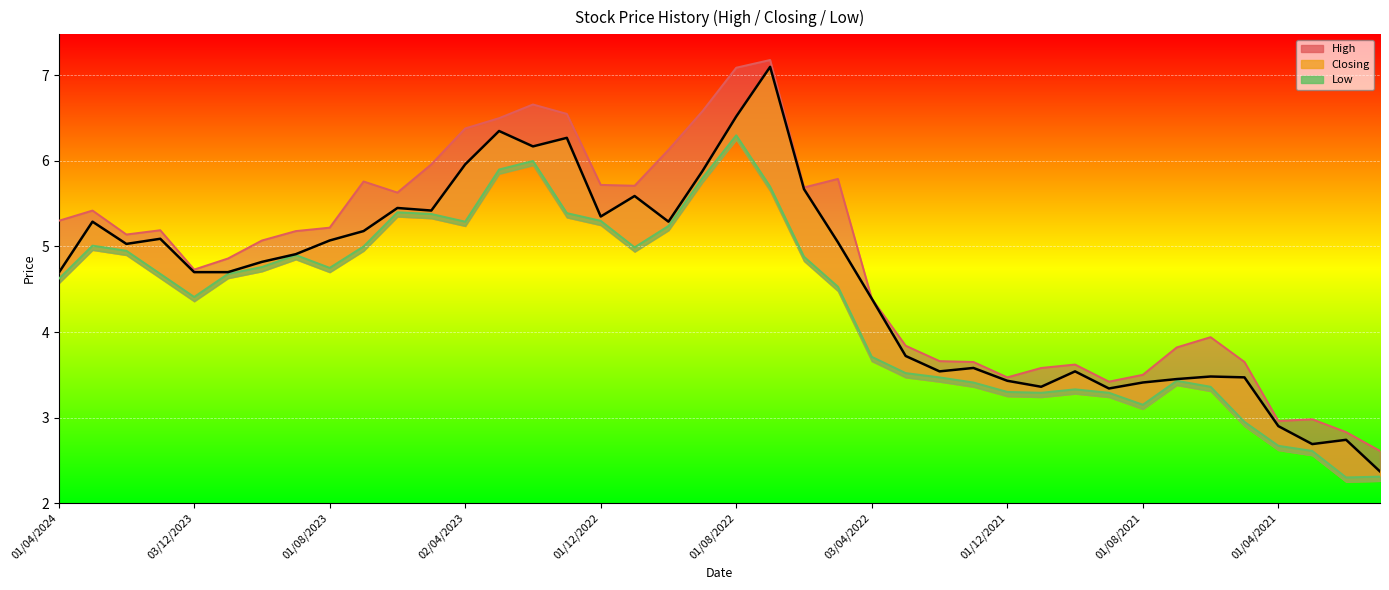

True or false: Low and Closing intersect in this chart.

False